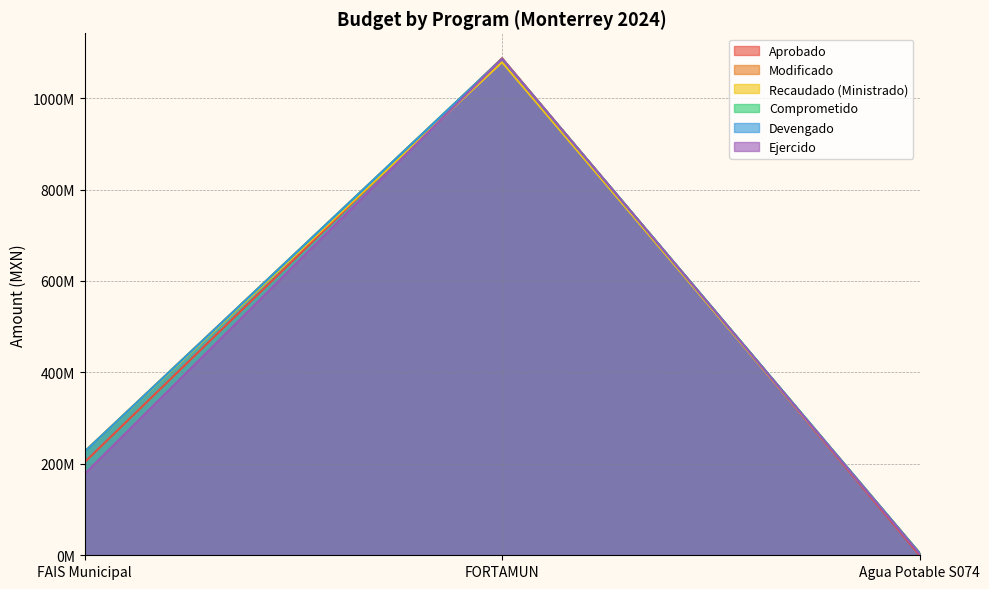

Which series has the largest range (max minus min)?

Aprobado